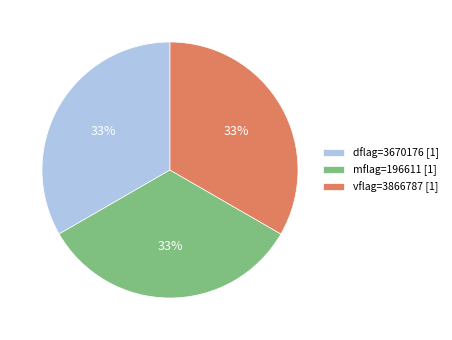

What is the ratio of the value at dflag=3670176 [1] to the value at vflag=3866787 [1]?

1.0